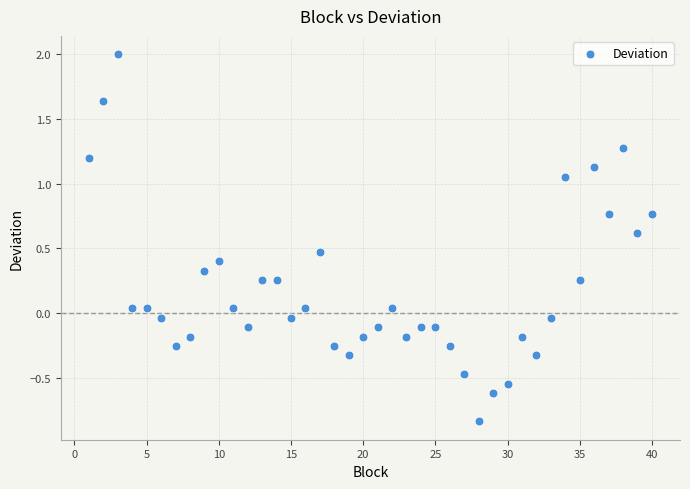

What is the range of X values (max minus min)?

39.0